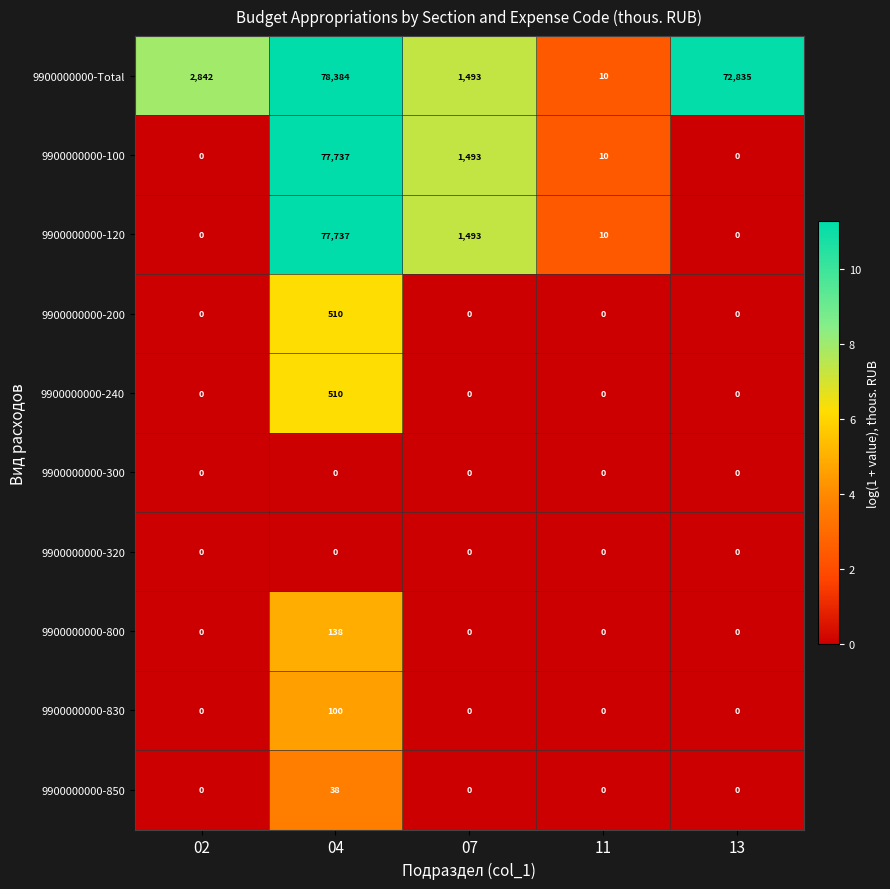

Is it true that 9900000000-100 equals 31921 at 13?

False